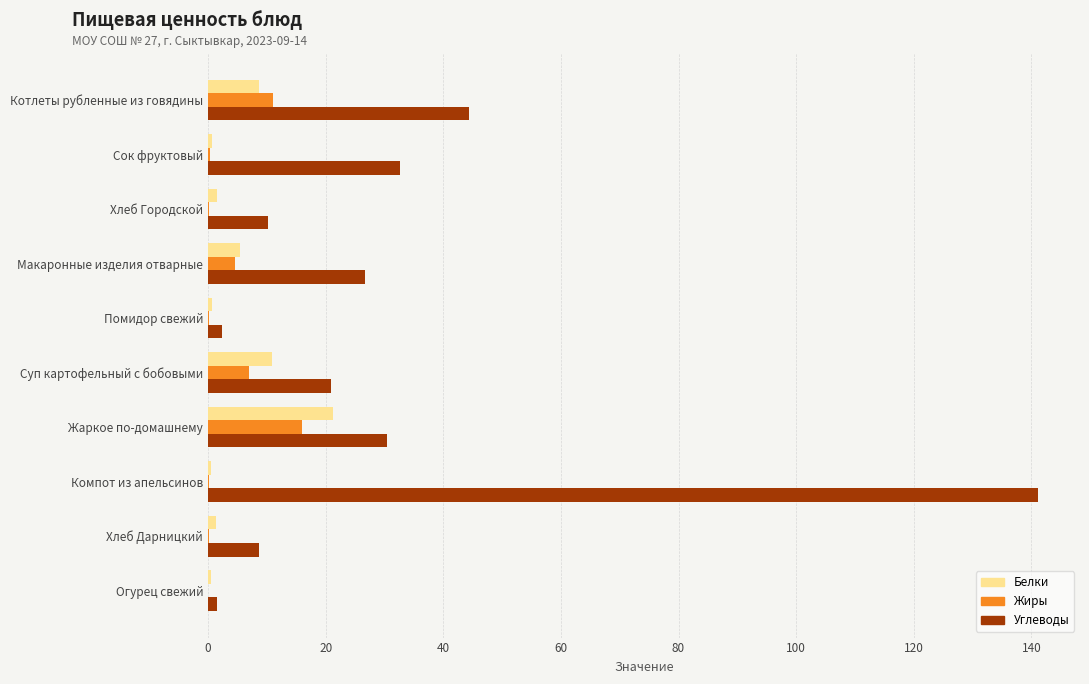

What is the greatest value displayed?

141.2